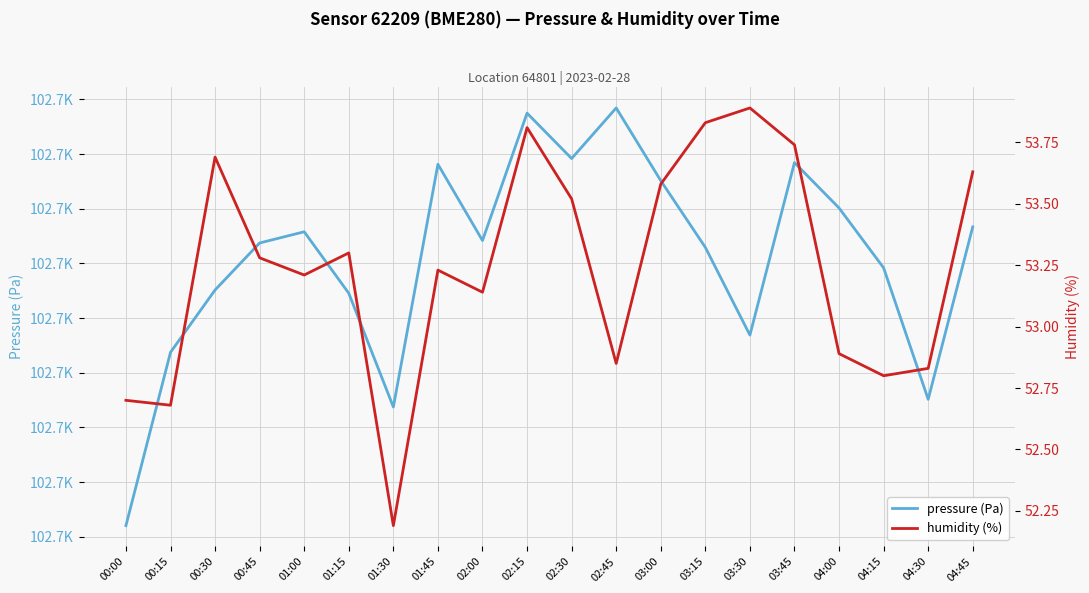

What is the difference between the pressure (Pa) values at 01:45 and 02:45?

2.1